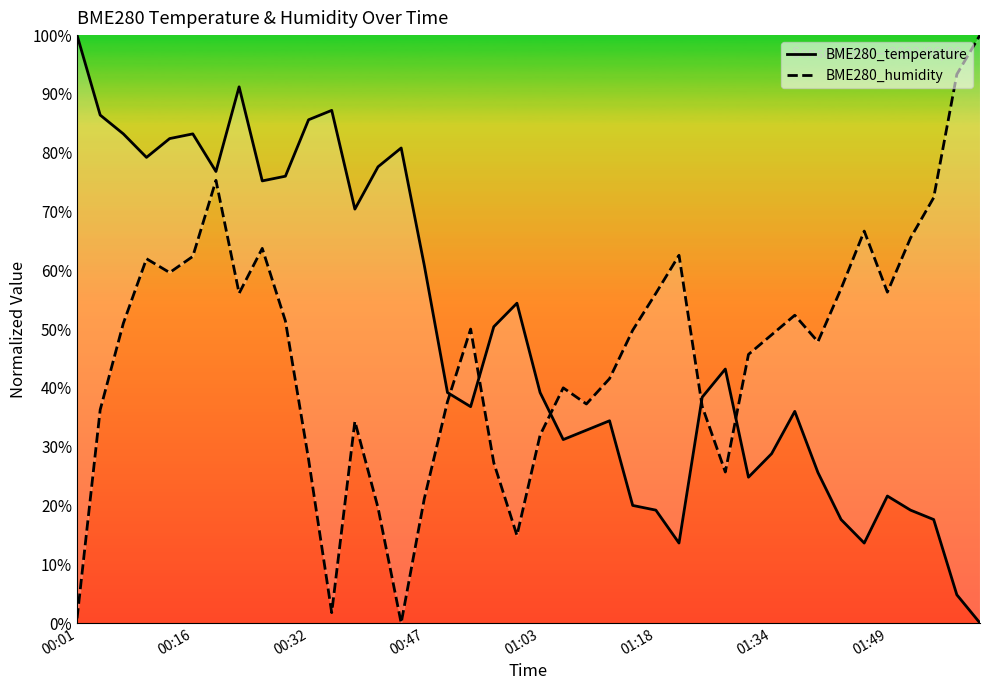

Which category has the highest value in the BME280_temperature series?

00:01